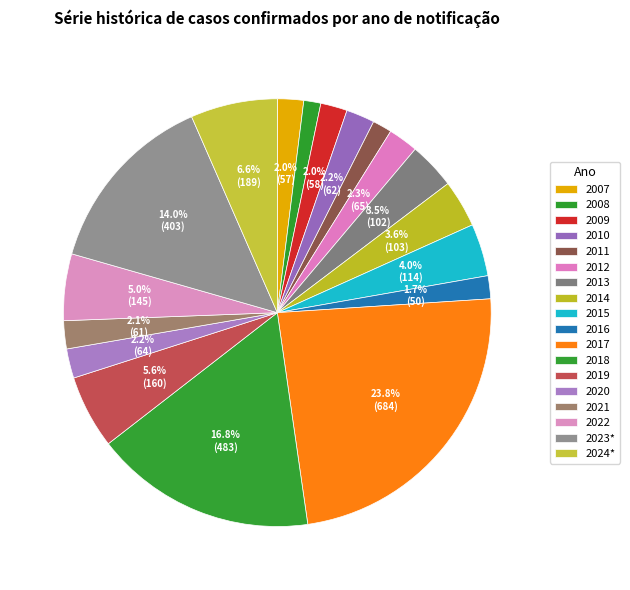

To the nearest percent, what is the difference between the largest and smallest slice percentages?

22%